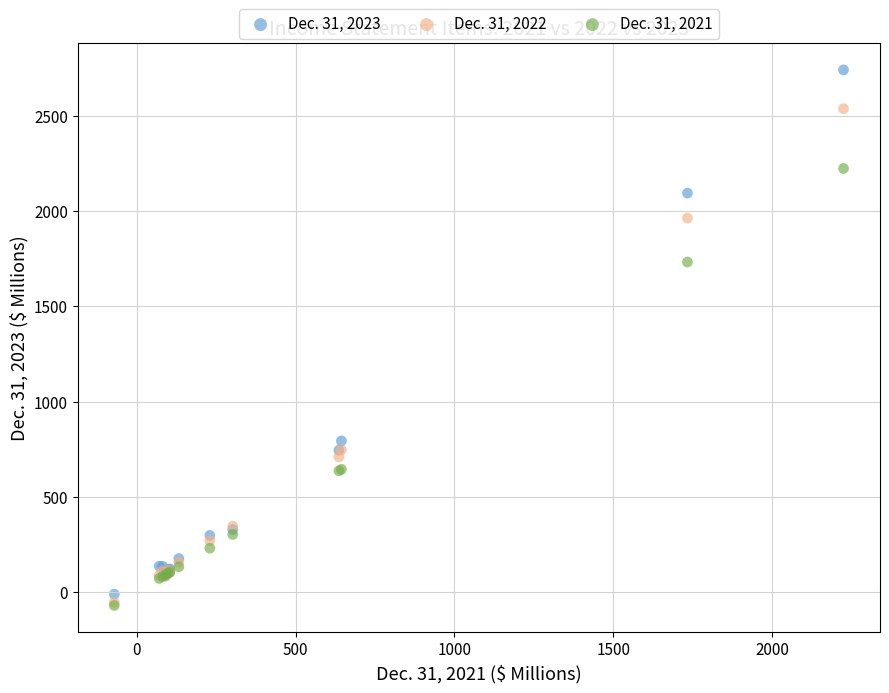

Across all series, what Y value is closest to 1336?

1733.7